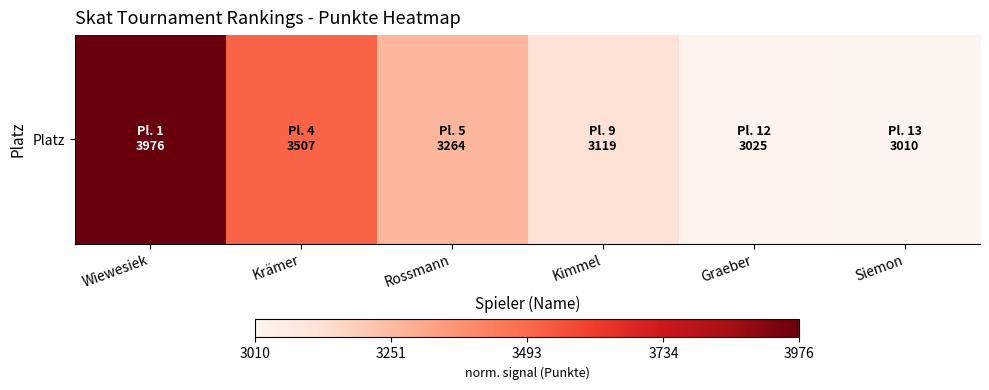

What is the ratio of the value at Wiewesiek to the value at Krämer?

1.1